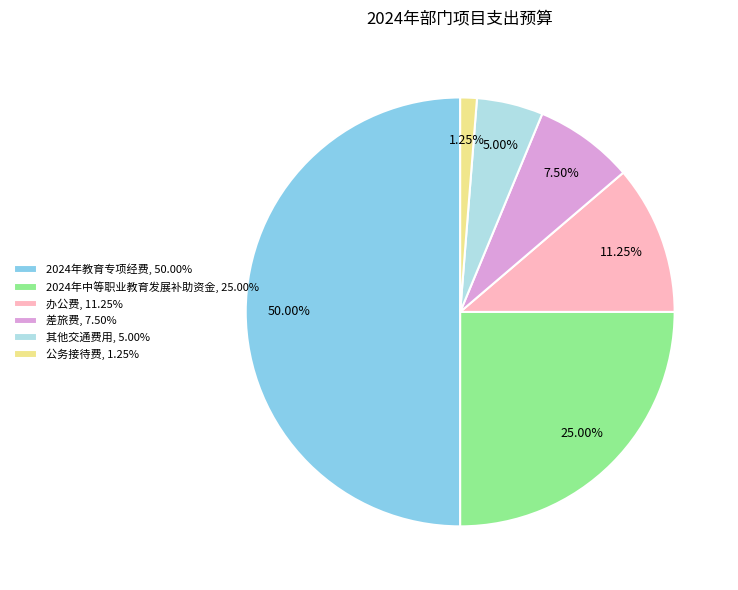

Between 公务接待费 and 2024年中等职业教育发展补助资金, which is larger?

2024年中等职业教育发展补助资金